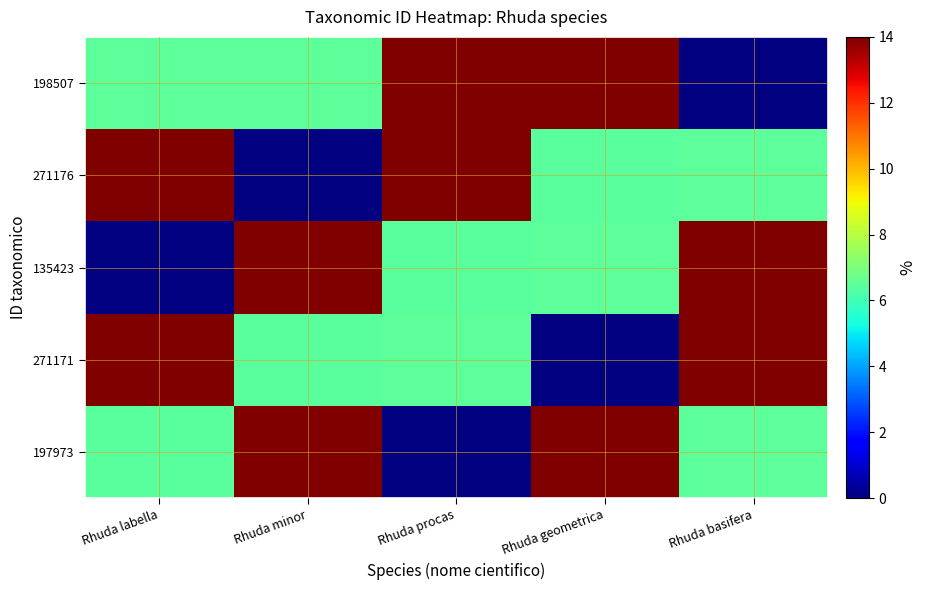

What is the total value across all series at Rhuda basifera?

41.0